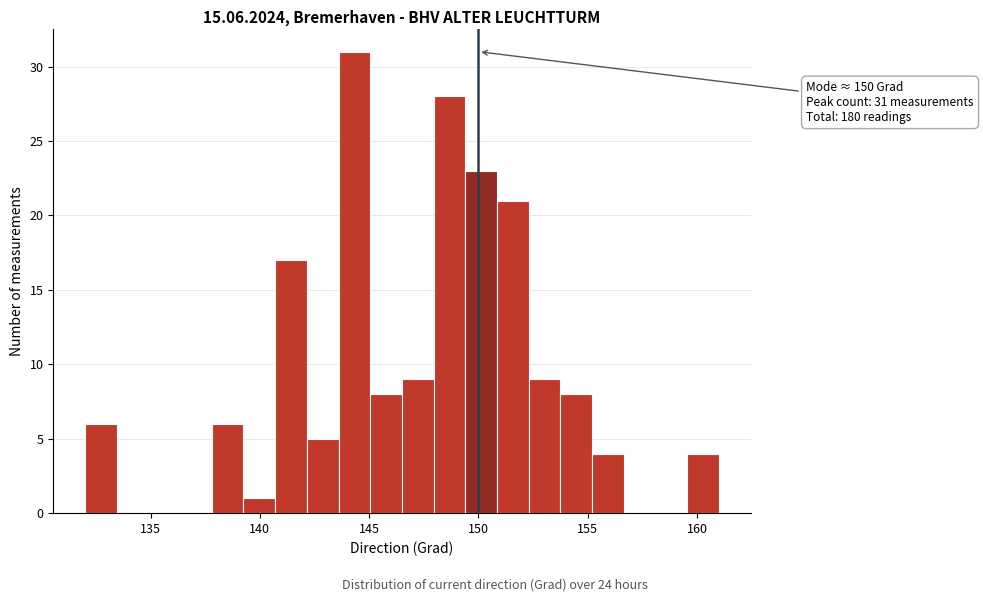

Read against the x-axis, roughly where is the centre of the tallest bar?

144.5